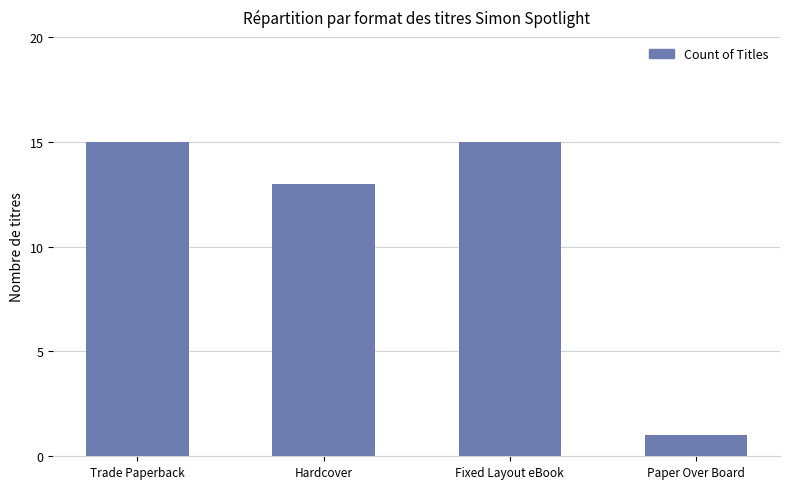

What is the label of the 1st bar from the right?

Paper Over Board